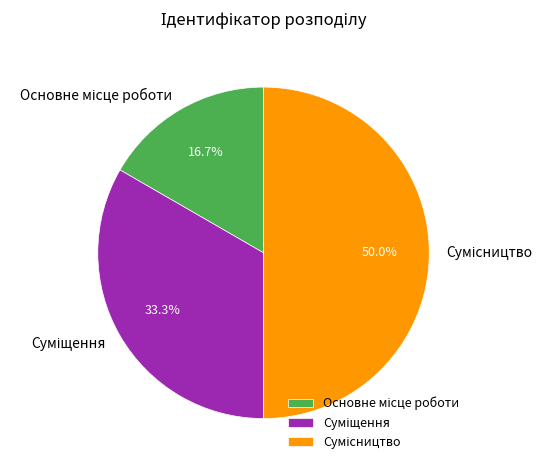

How many segments does this pie chart have?

3